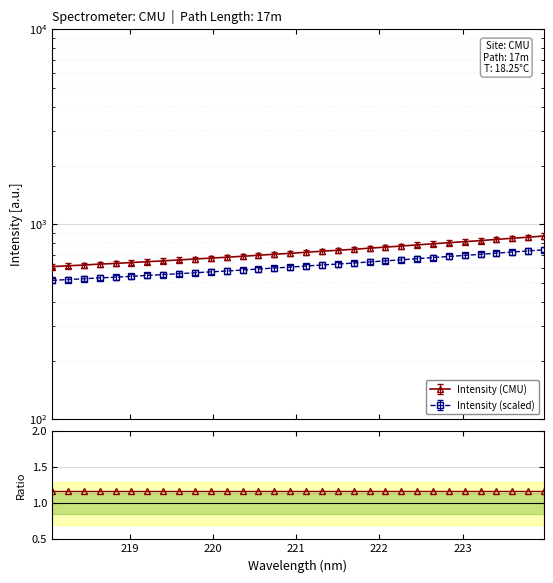

Which category has the highest value across all series?

223.9802